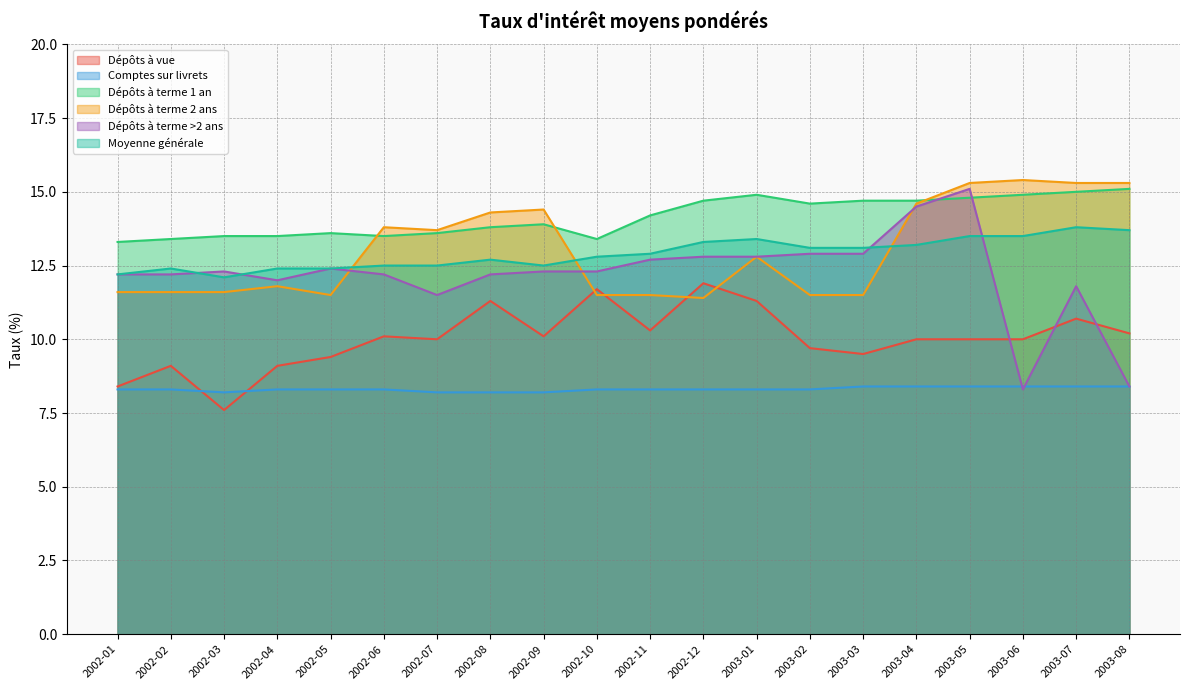

Reading left to right, extract all data points from this chart.

Dépôts à vue: 8.4	9.1	7.6	9.1	9.4	10.1	10.0	11.3	10.1	11.7	10.3	11.9	11.3	9.7	9.5	10.0	10.0	10.0	10.7	10.2
Comptes sur livrets: 8.3	8.3	8.2	8.3	8.3	8.3	8.2	8.2	8.2	8.3	8.3	8.3	8.3	8.3	8.4	8.4	8.4	8.4	8.4	8.4
Dépôts à terme 1 an: 13.3	13.4	13.5	13.5	13.6	13.5	13.6	13.8	13.9	13.4	14.2	14.7	14.9	14.6	14.7	14.7	14.8	14.9	15.0	15.1
Dépôts à terme 2 ans: 11.6	11.6	11.6	11.8	11.5	13.8	13.7	14.3	14.4	11.5	11.5	11.4	12.8	11.5	11.5	14.6	15.3	15.4	15.3	15.3
Dépôts à terme >2 ans: 12.2	12.2	12.3	12.0	12.4	12.2	11.5	12.2	12.3	12.3	12.7	12.8	12.8	12.9	12.9	14.5	15.1	8.3	11.8	8.4
Moyenne générale: 12.2	12.4	12.1	12.4	12.4	12.5	12.5	12.7	12.5	12.8	12.9	13.3	13.4	13.1	13.1	13.2	13.5	13.5	13.8	13.7